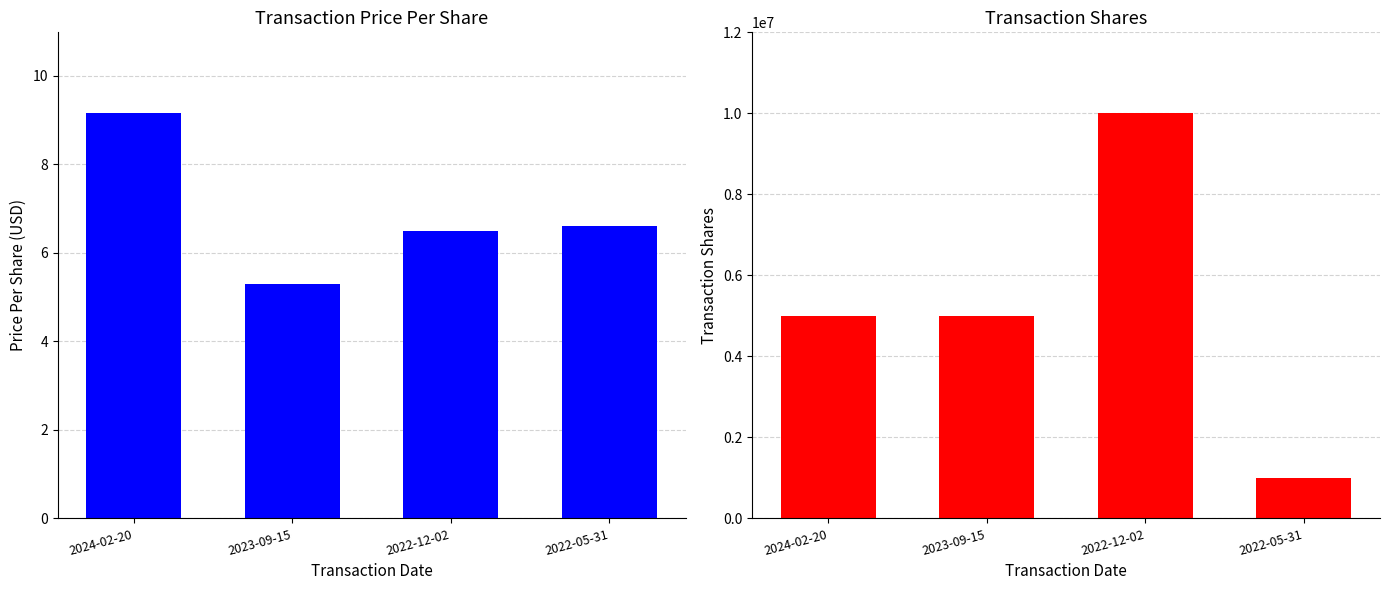

What position from the left is 2023-09-15?

2